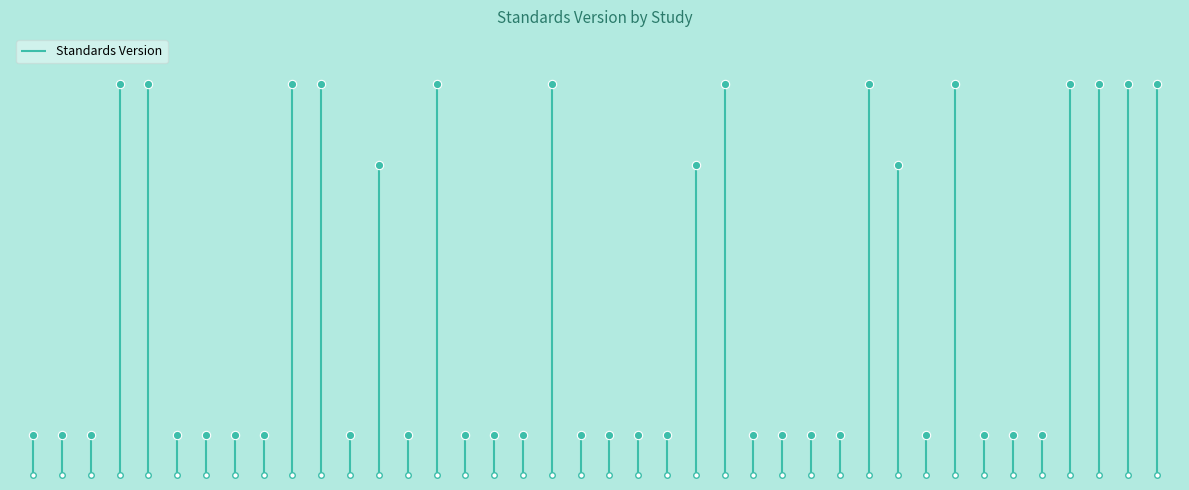

Reading left to right, extract all data points from this chart.

1.0	1.0	1.0	2.3	2.3	1.0	1.0	1.0	1.0	2.3	2.3	1.0	2.0	1.0	2.3	1.0	1.0	1.0	2.3	1.0	1.0	1.0	1.0	2.0	2.3	1.0	1.0	1.0	1.0	2.3	2.0	1.0	2.3	1.0	1.0	1.0	2.3	2.3	2.3	2.3